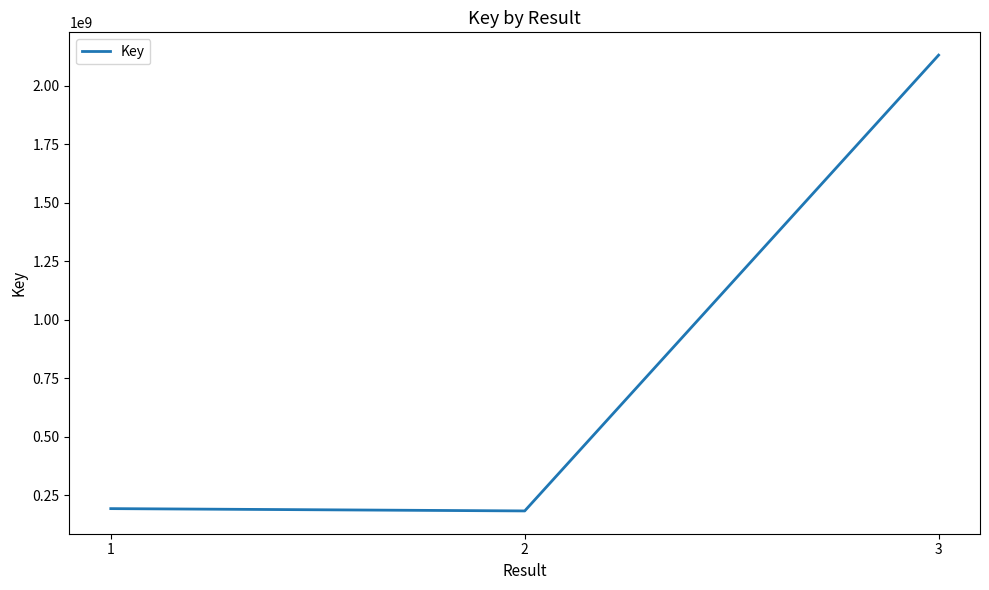

What is the difference between the values at 2 and 3?

1946436842